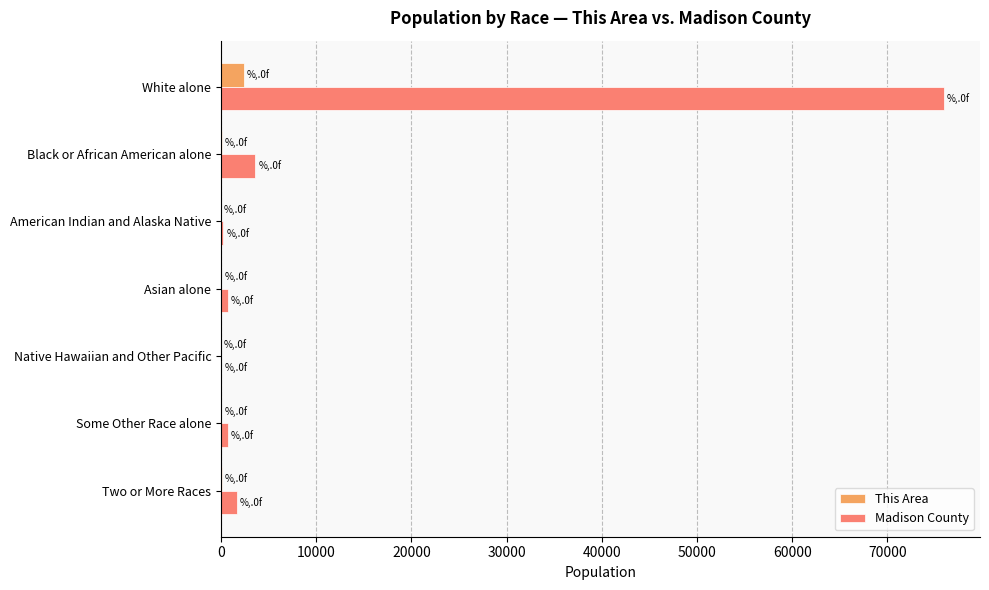

At which category is the sum across all series the highest?

White alone